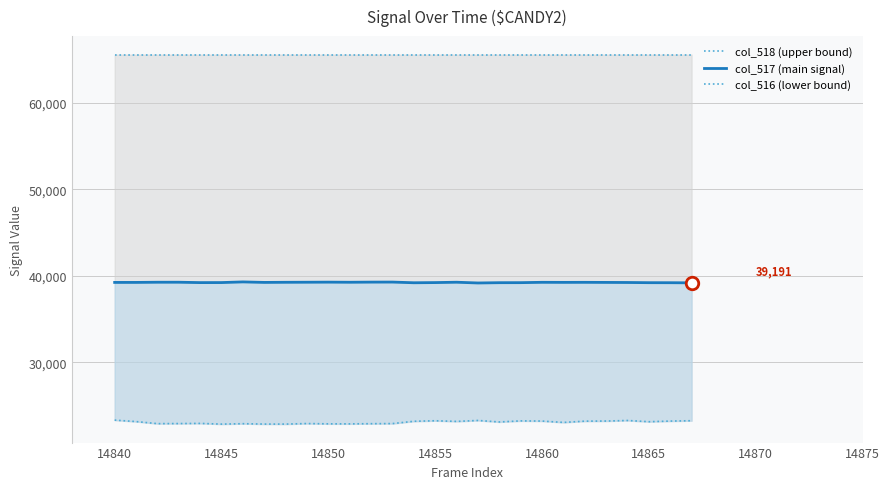

What are all the series names shown in the legend?

col_518 (upper bound), col_517 (main signal), col_516 (lower bound)